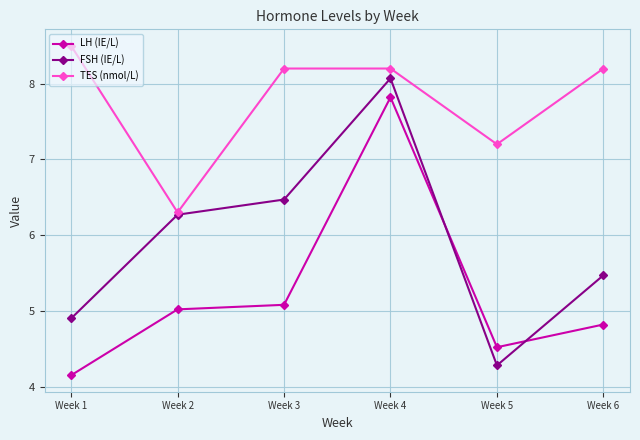

How many distinct data groups are displayed?

3